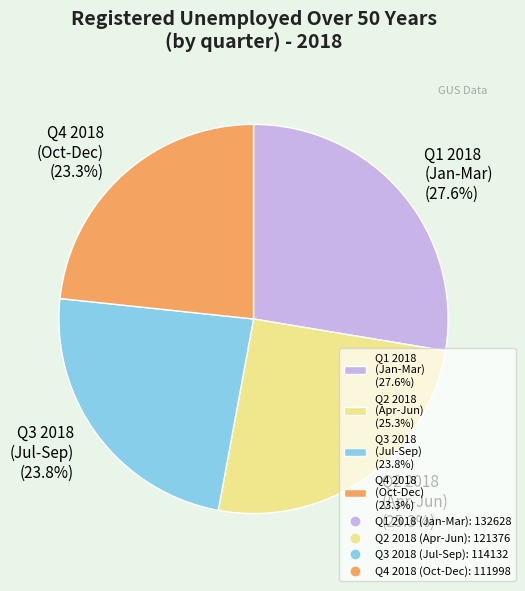

How many segments does this pie chart have?

4